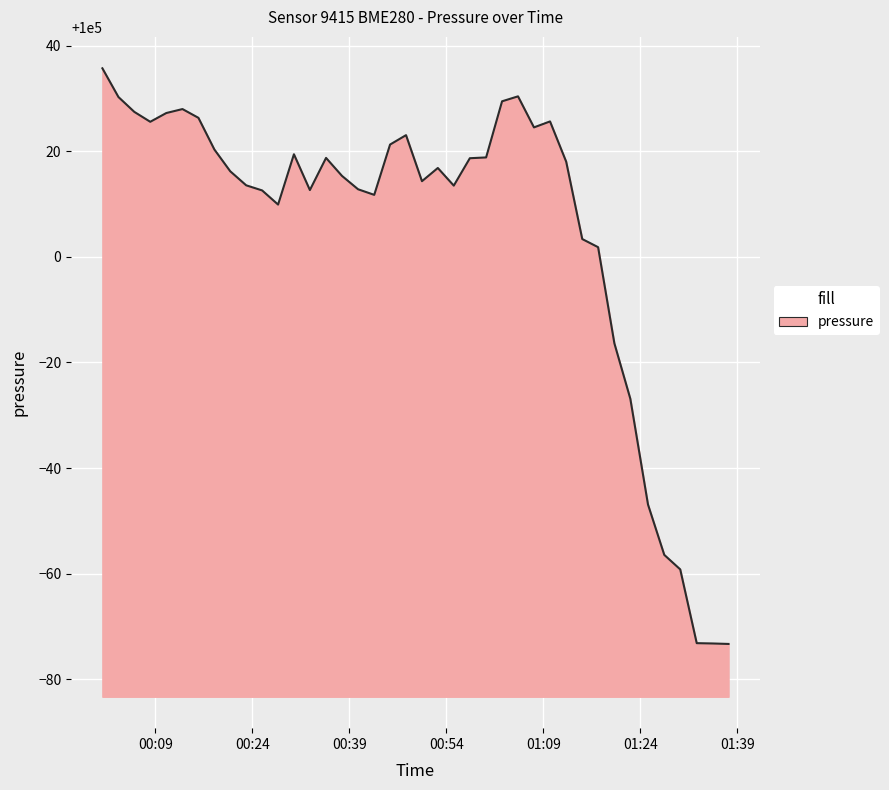

What is the difference between the maximum and minimum values?

109.0